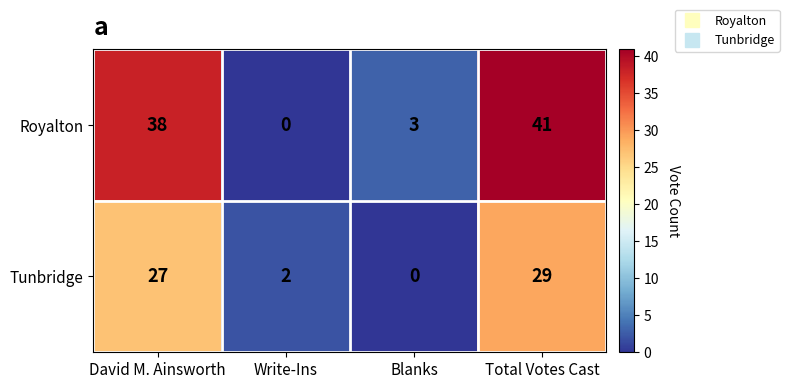

Which series changed the most between Write-Ins and Blanks?

Royalton